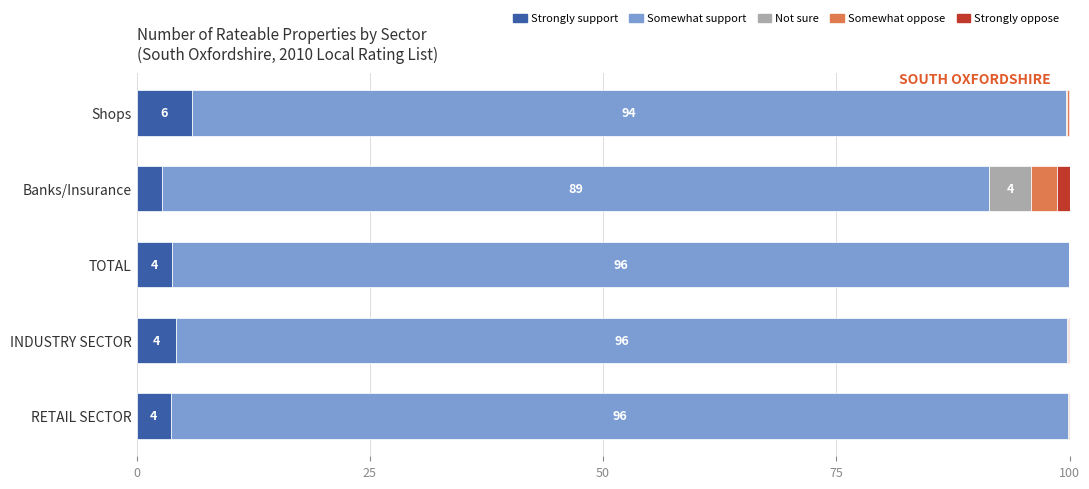

What is the highest value of the Strongly support series?

5.9